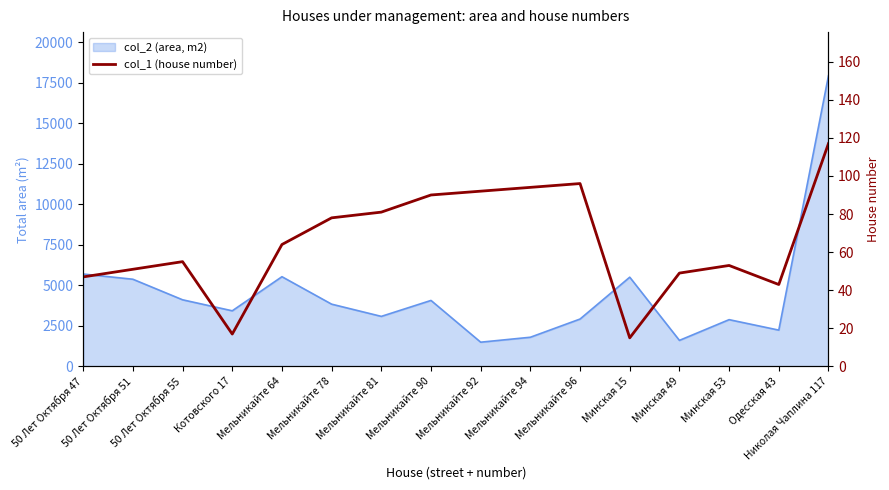

What is the label of the 16th point from the left?

Николая Чаплина 117